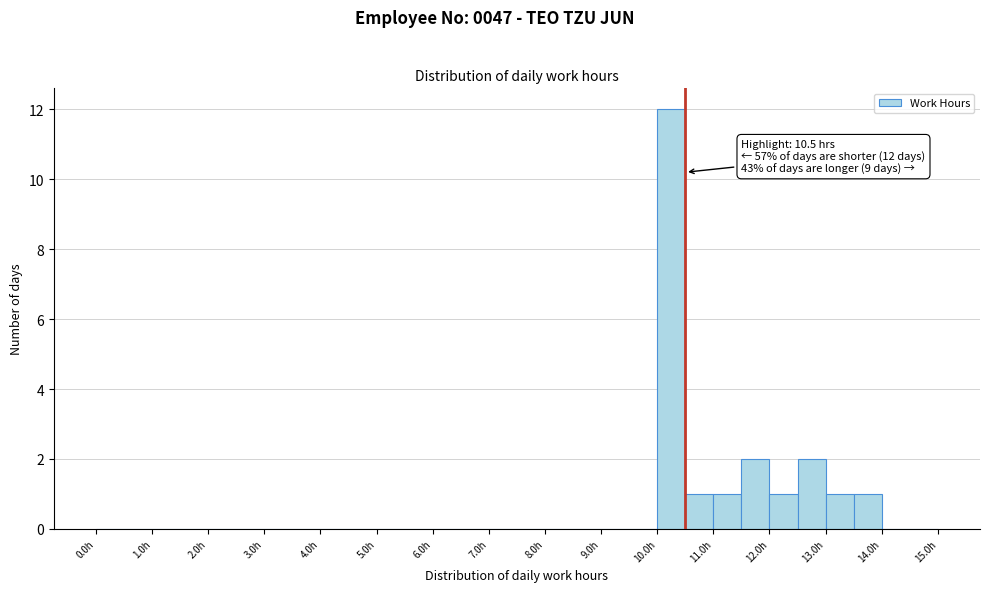

Which range on the x-axis has the tallest bar?

10.0 to 10.5